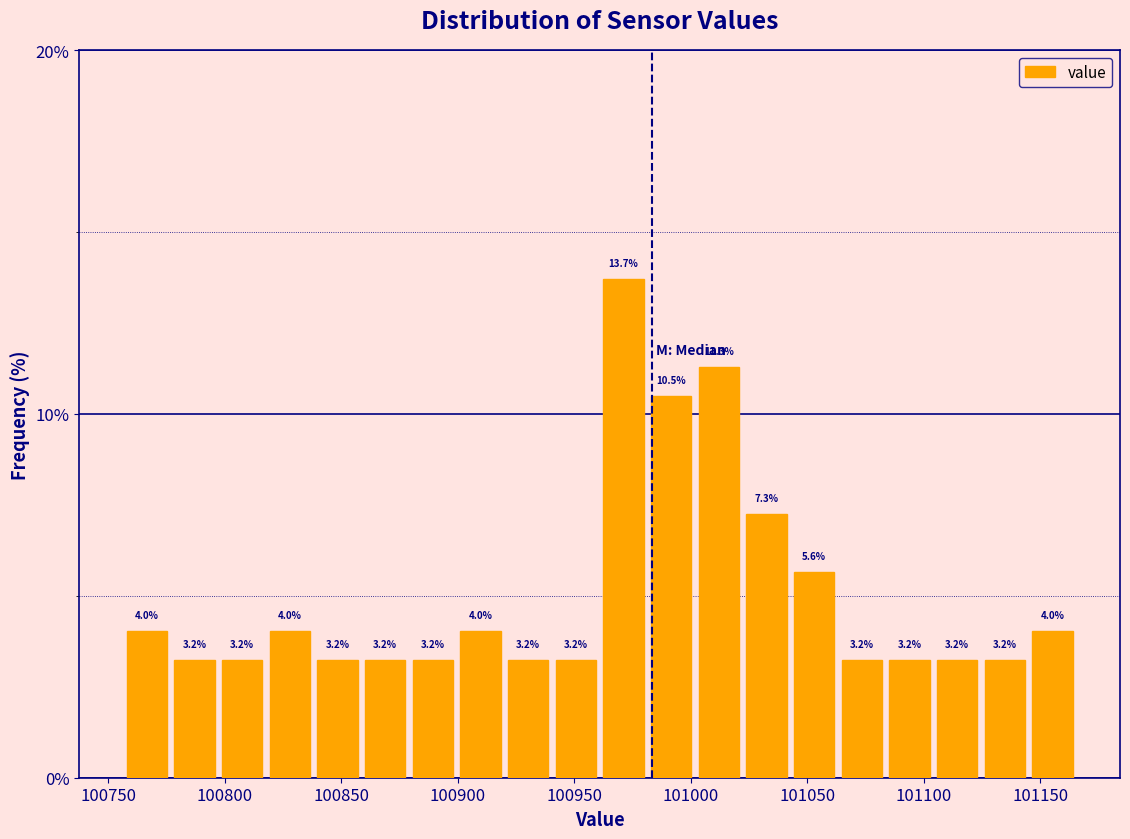

Which range on the x-axis has the tallest bar?

100960 to 100980